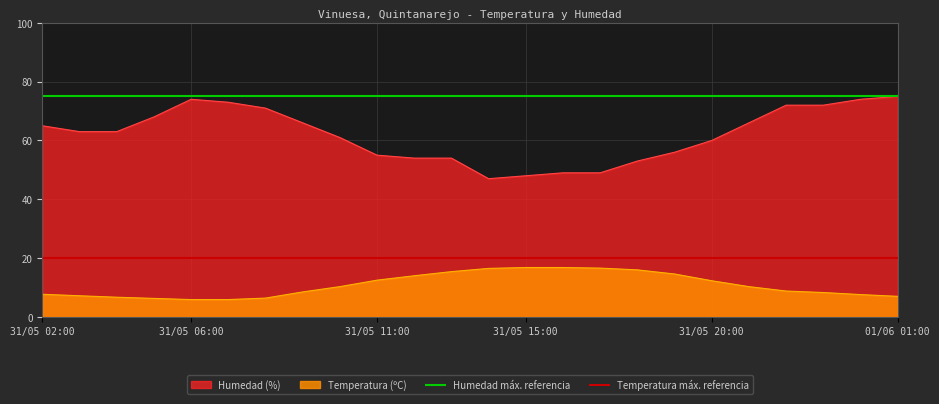

How many lines are shown in the chart?

2